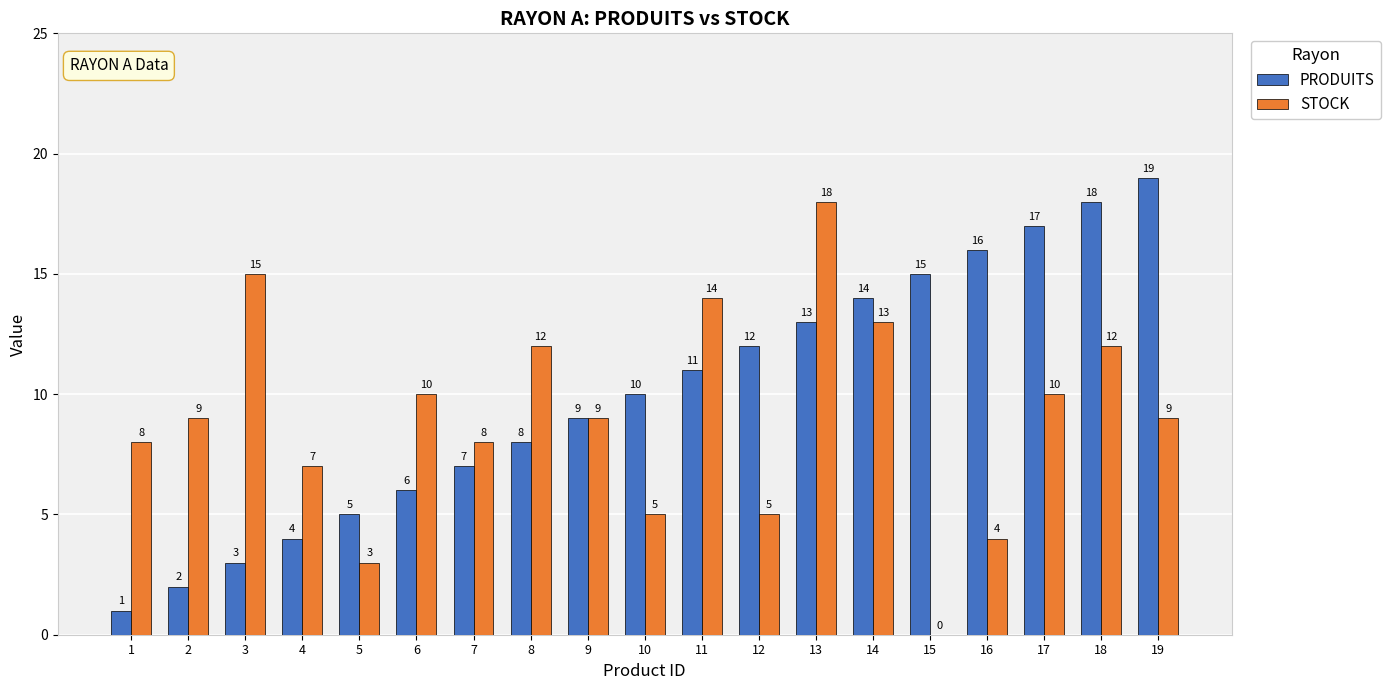

At which category is the sum across all series the highest?

13